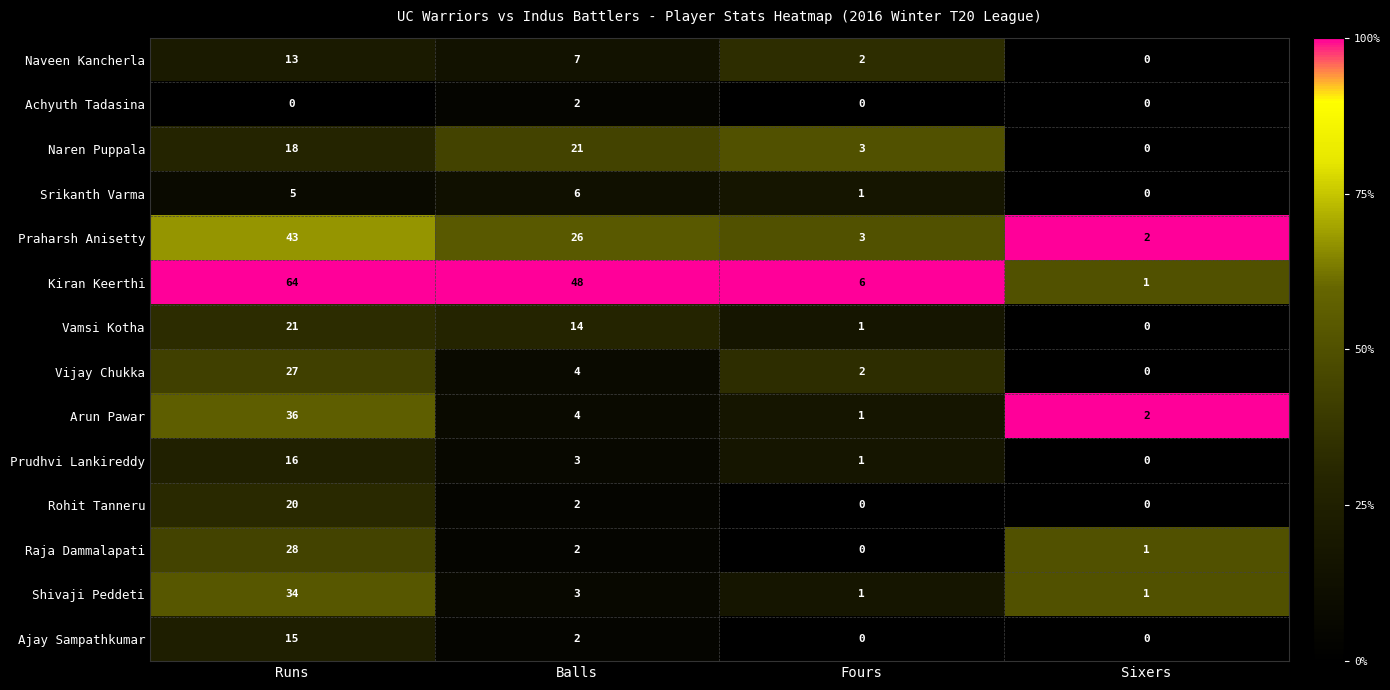

What is the sum of the Raja Dammalapati values at Runs and Sixers?

29